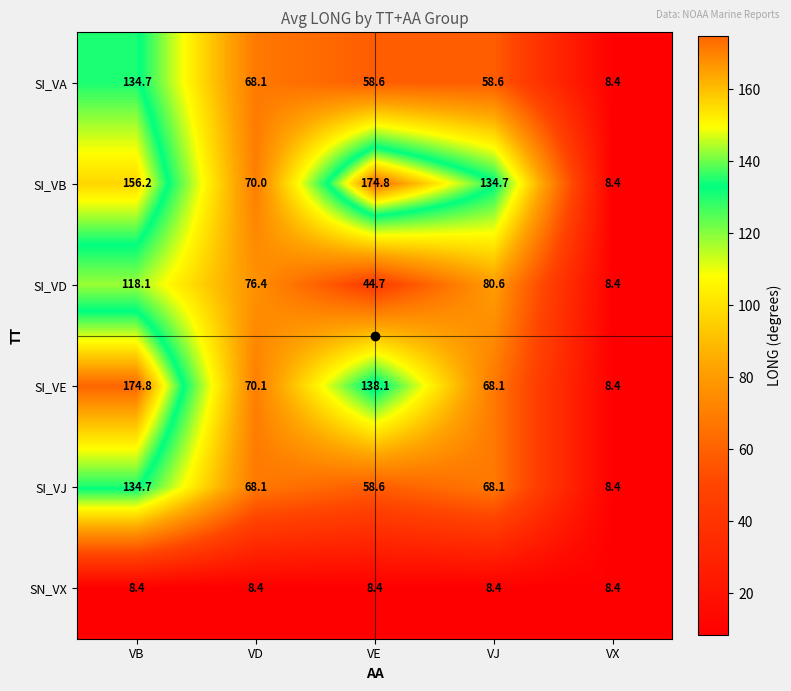

Rank the categories by SI_VB value from lowest to highest.

VX, VD, VJ, VB, VE